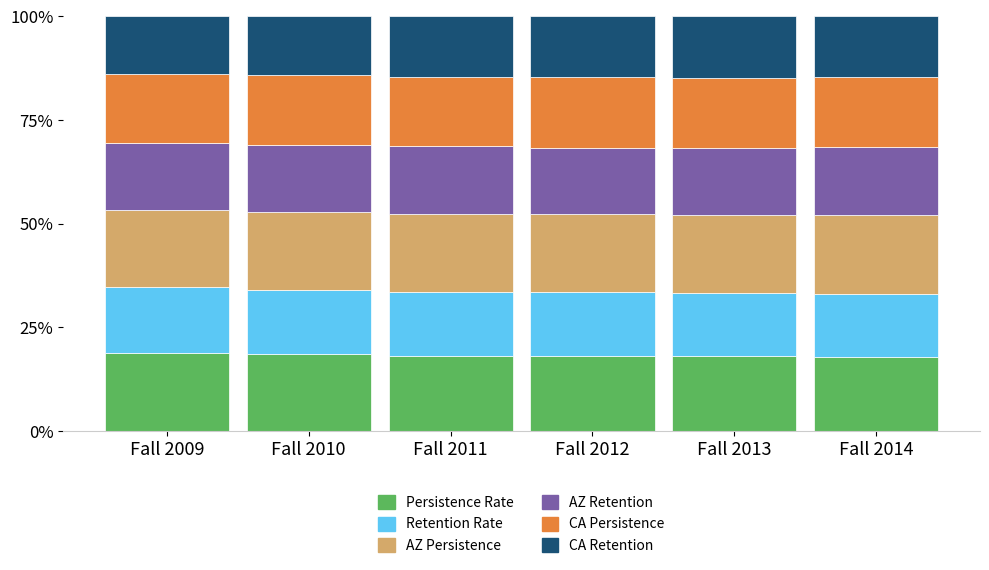

What is the total value across all series at Fall 2013?

1.0